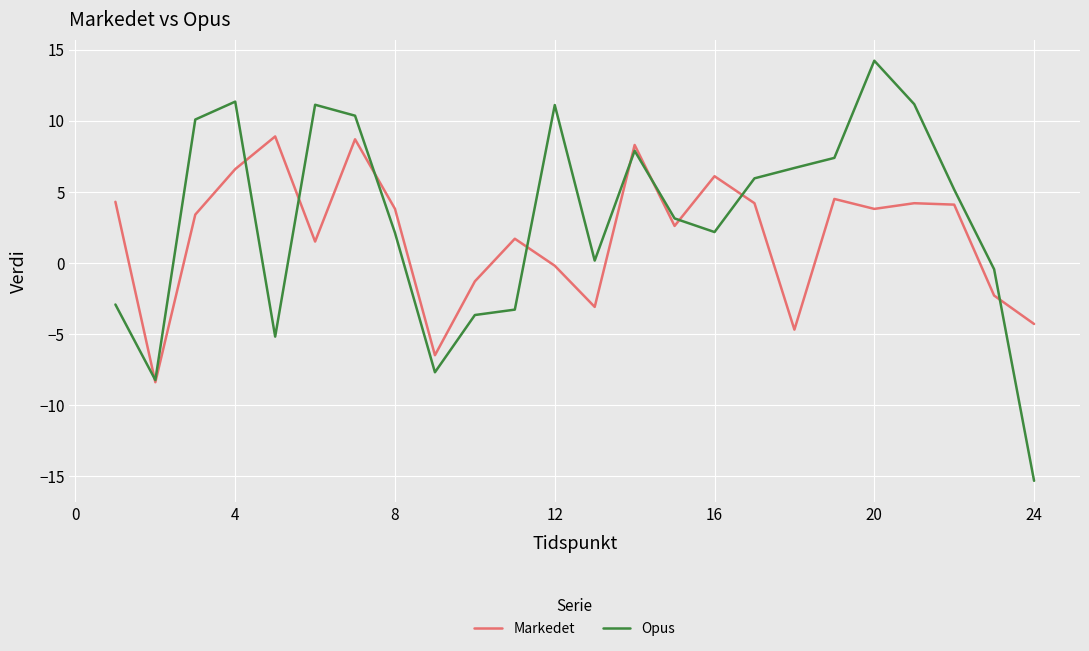

What are all the series names shown in the legend?

Markedet, Opus